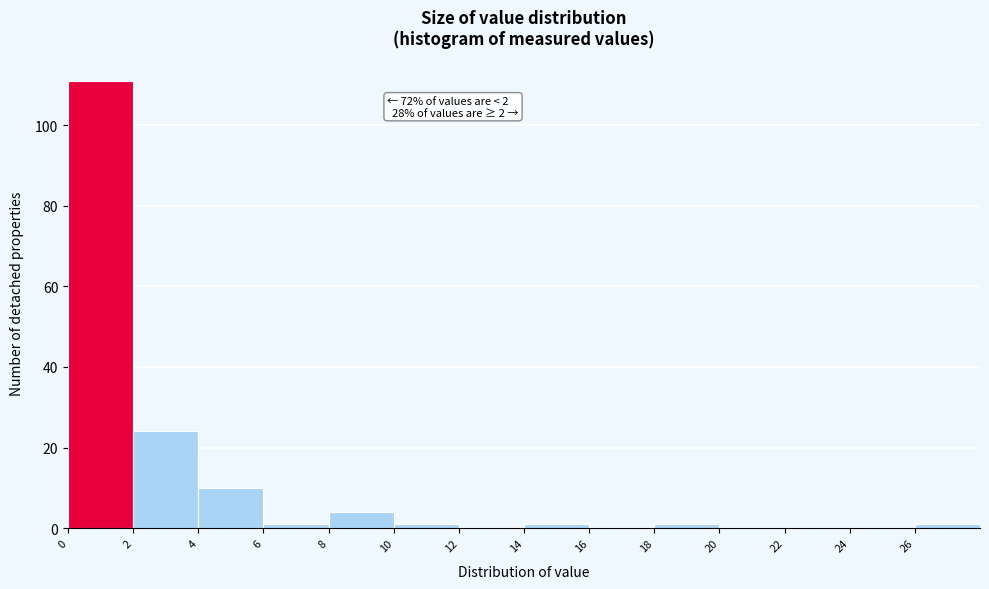

Which range on the x-axis has the tallest bar?

0 to 2